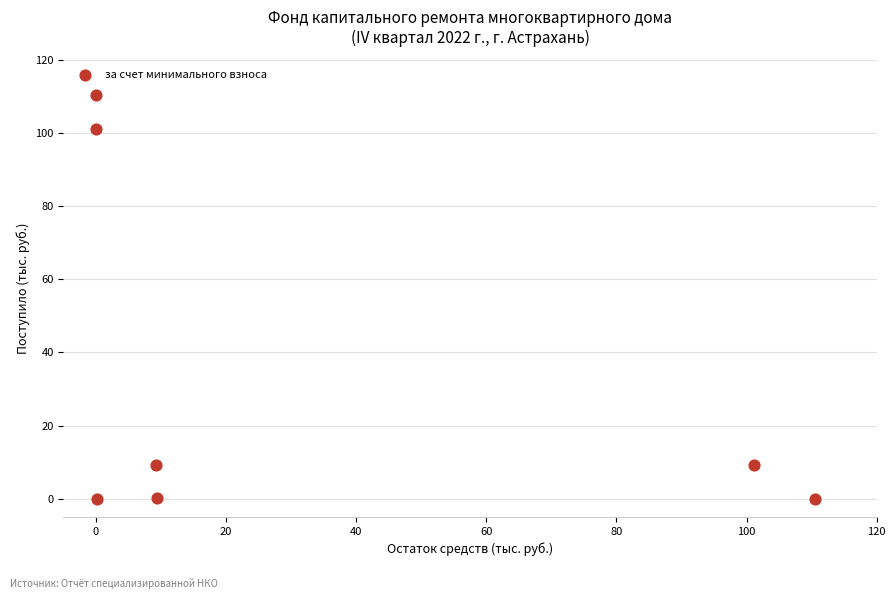

What is the average X value?

32.9